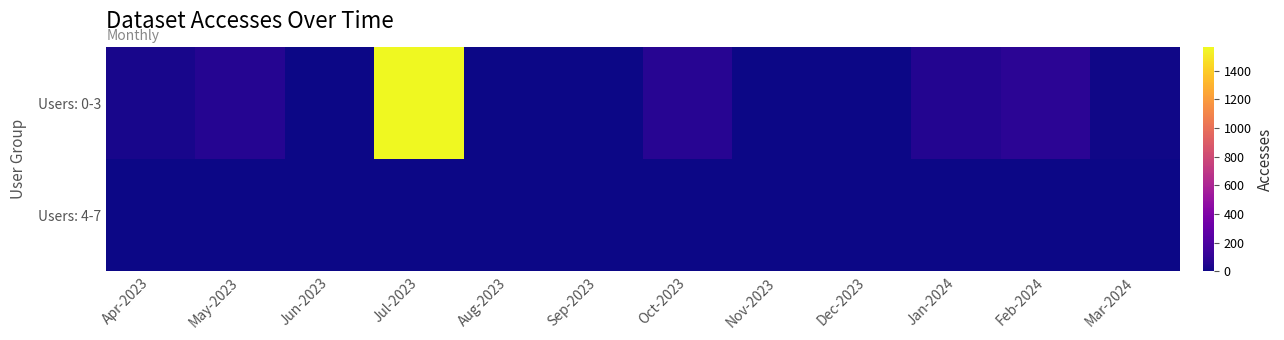

Which series has the largest total across all categories?

Users: 0-3